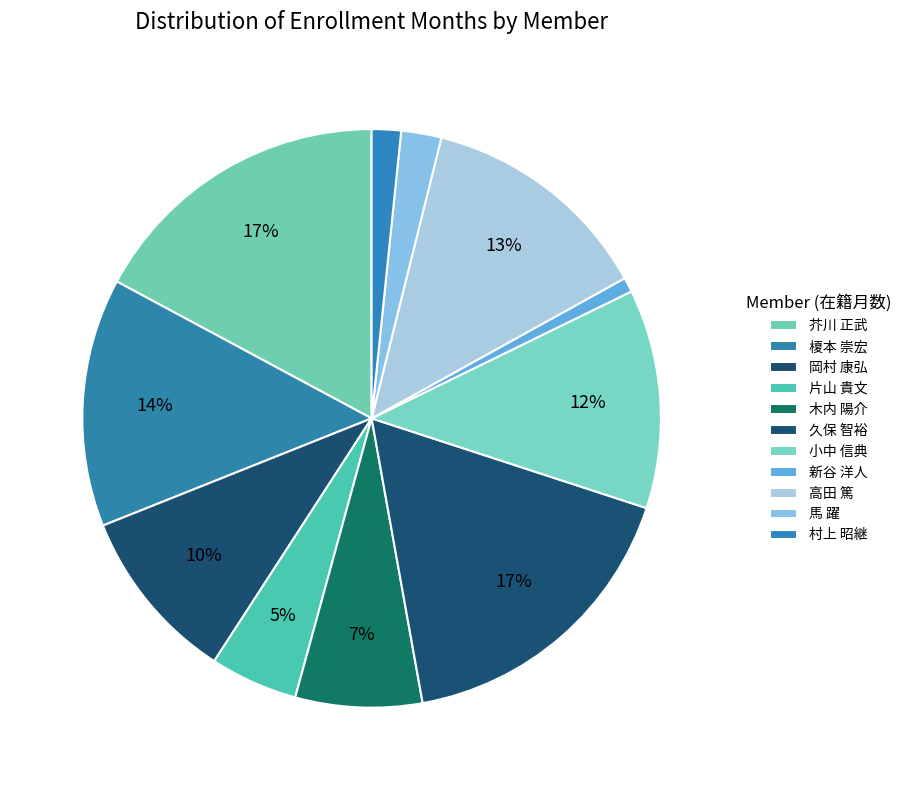

What percentage is the 新谷 洋人 slice, to the nearest percent?

1%